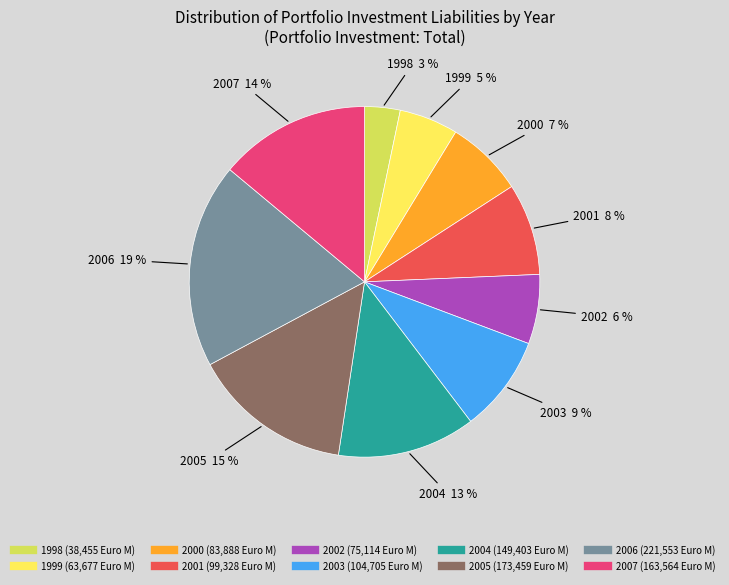

Count the number of slices in the pie.

10